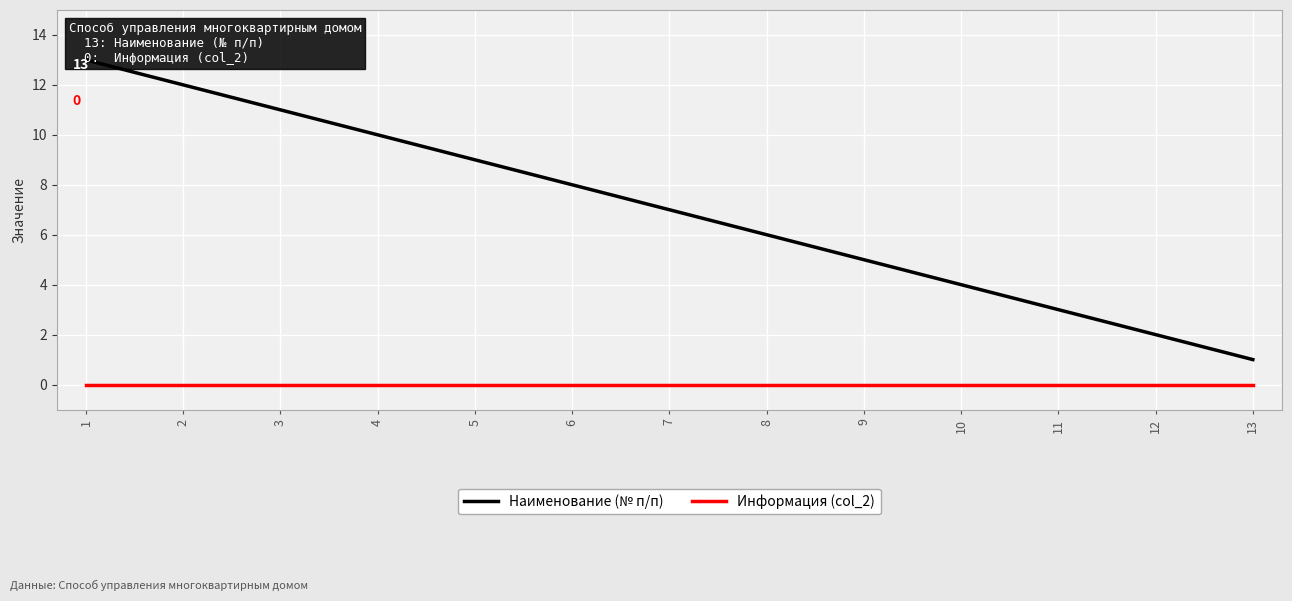

Is it true that Наименование (№ п/п) equals 1 at 13?

False